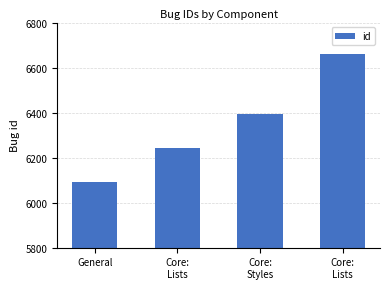

Are the bars horizontal?

No